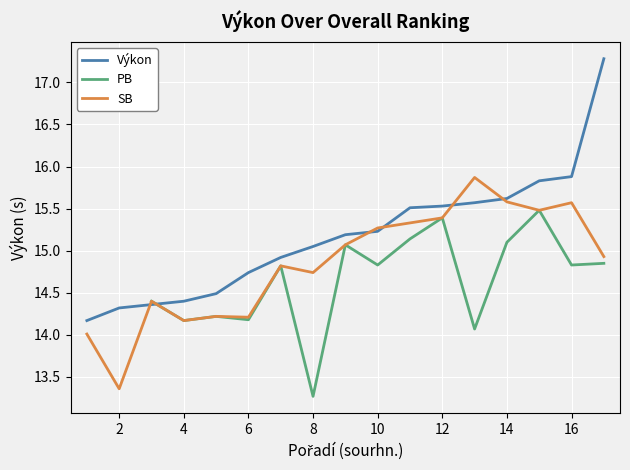

Which series has the largest total across all categories?

Výkon